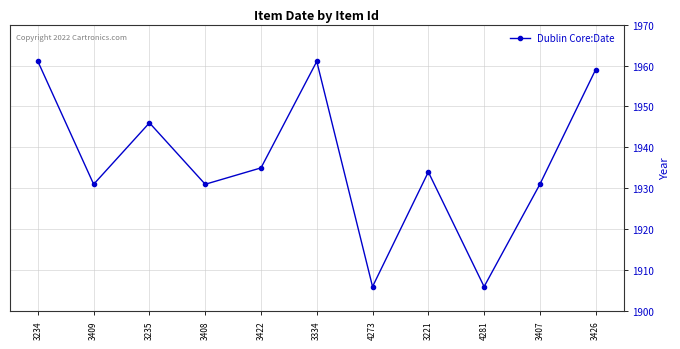

Does the chart display data point markers on the line(s)?

Yes